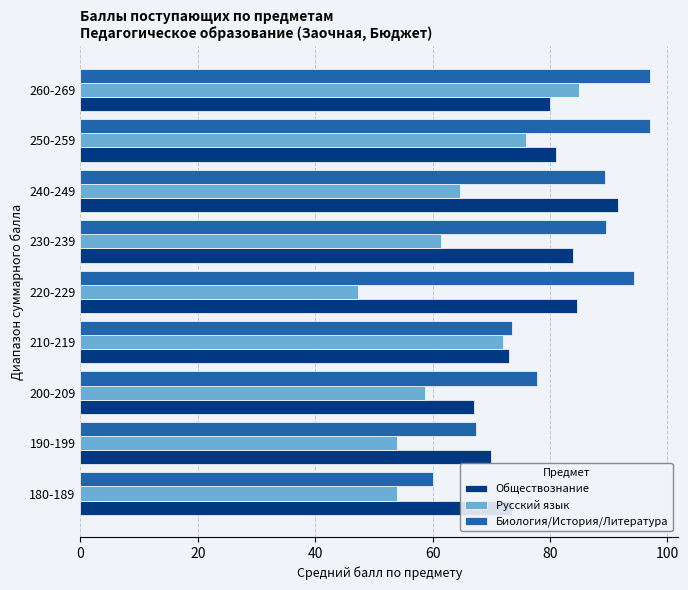

At how many categories does at least one series exceed 93?

3